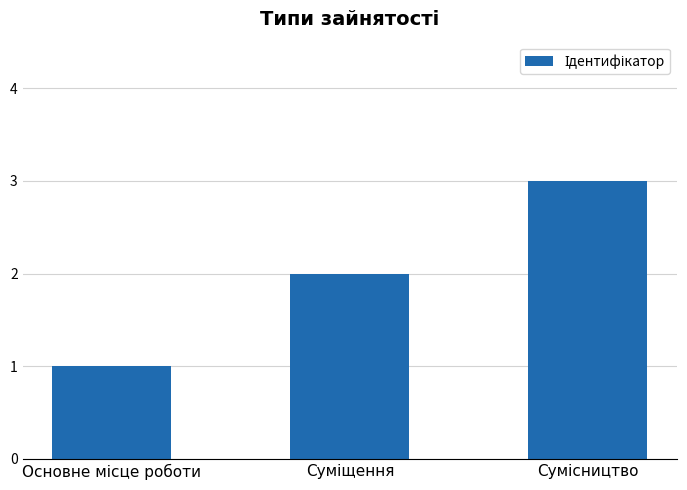

What is the sum of all values?

6